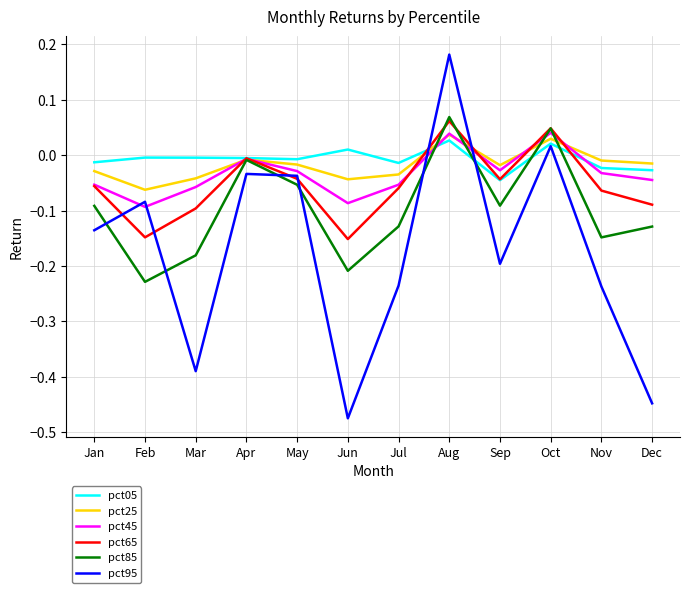

At which label does pct95 first exceed 0?

Aug